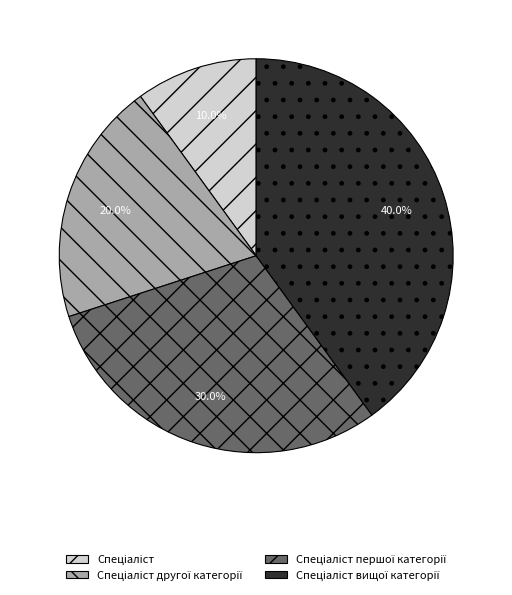

Count the number of slices in the pie.

4